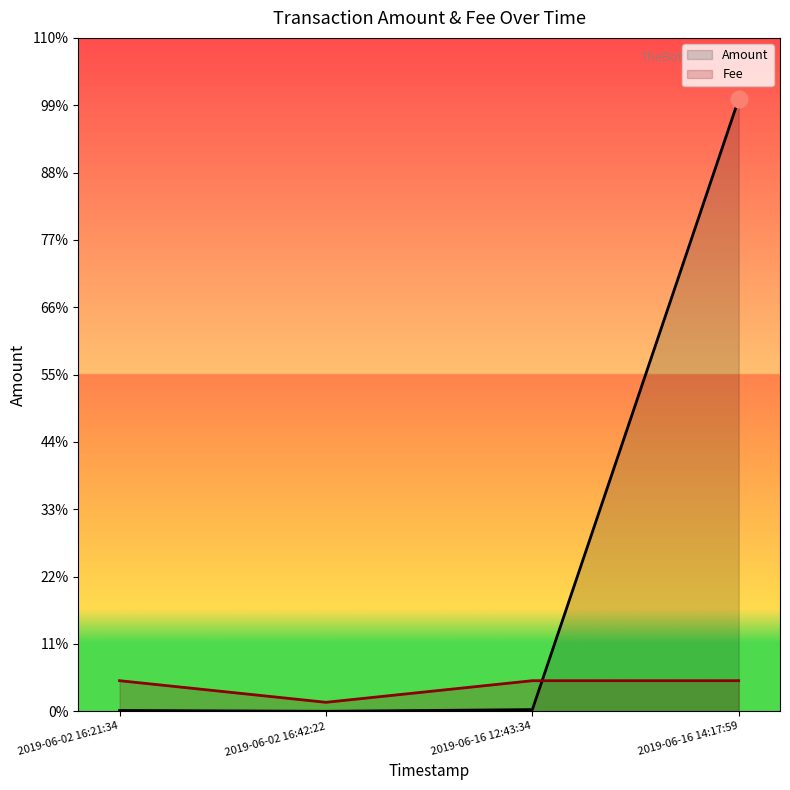

True or false: Fee has a value of 2652.9 at 2019-06-02 16:21:34.

False